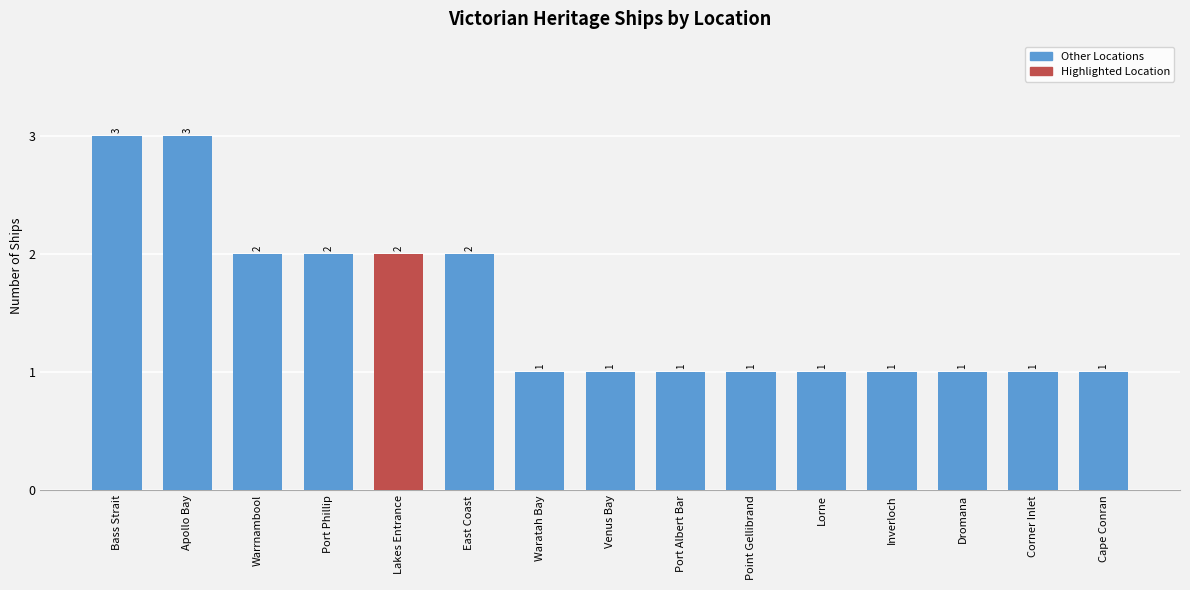

How many distinct data groups are displayed?

1